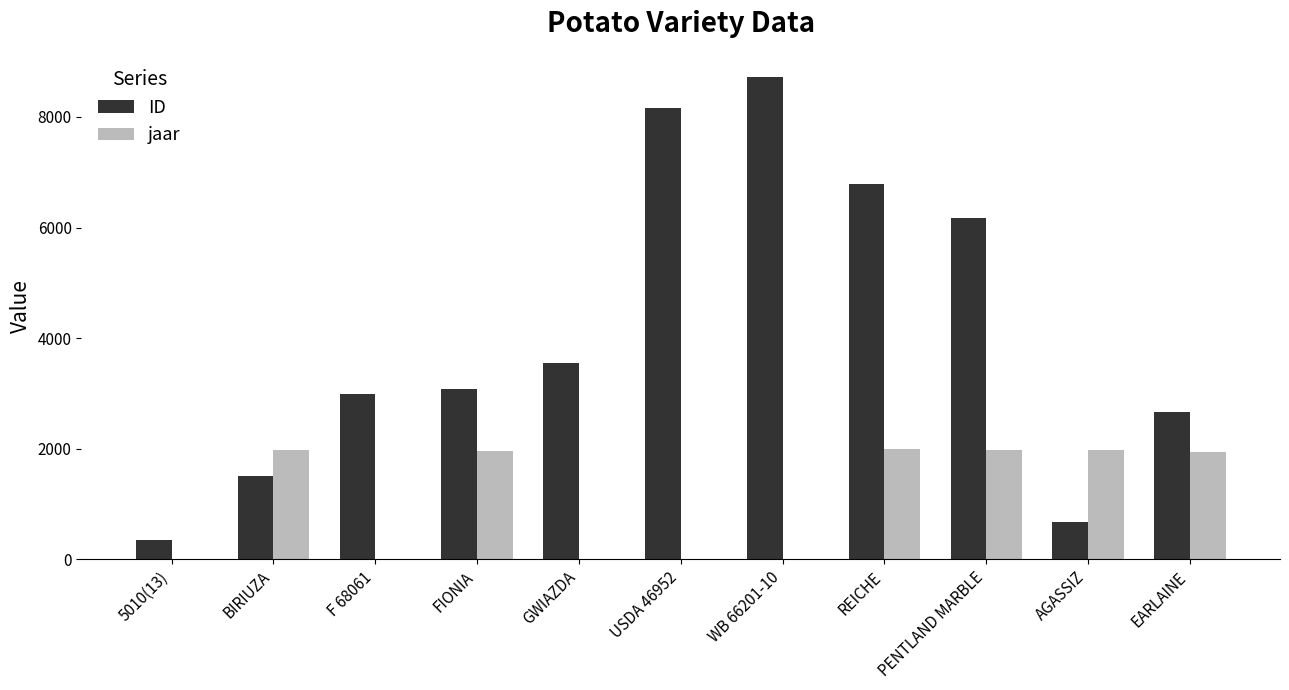

The value of jaar at 5010(13) is 943. True or false?

False